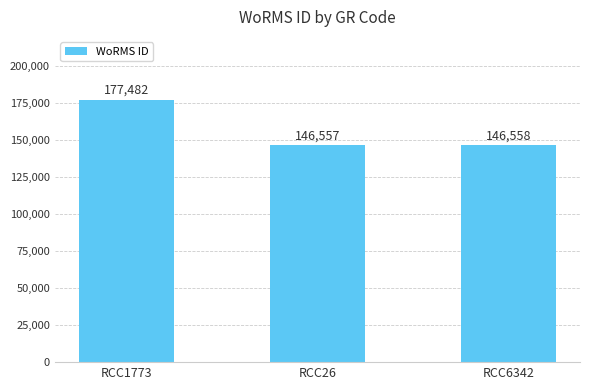

How many bars are there in total?

3